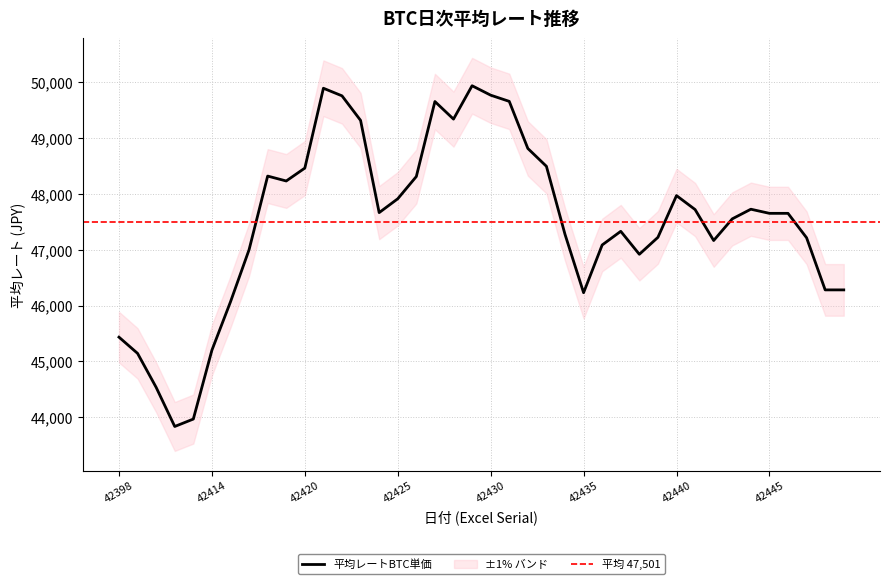

How many lines are shown in the chart?

1